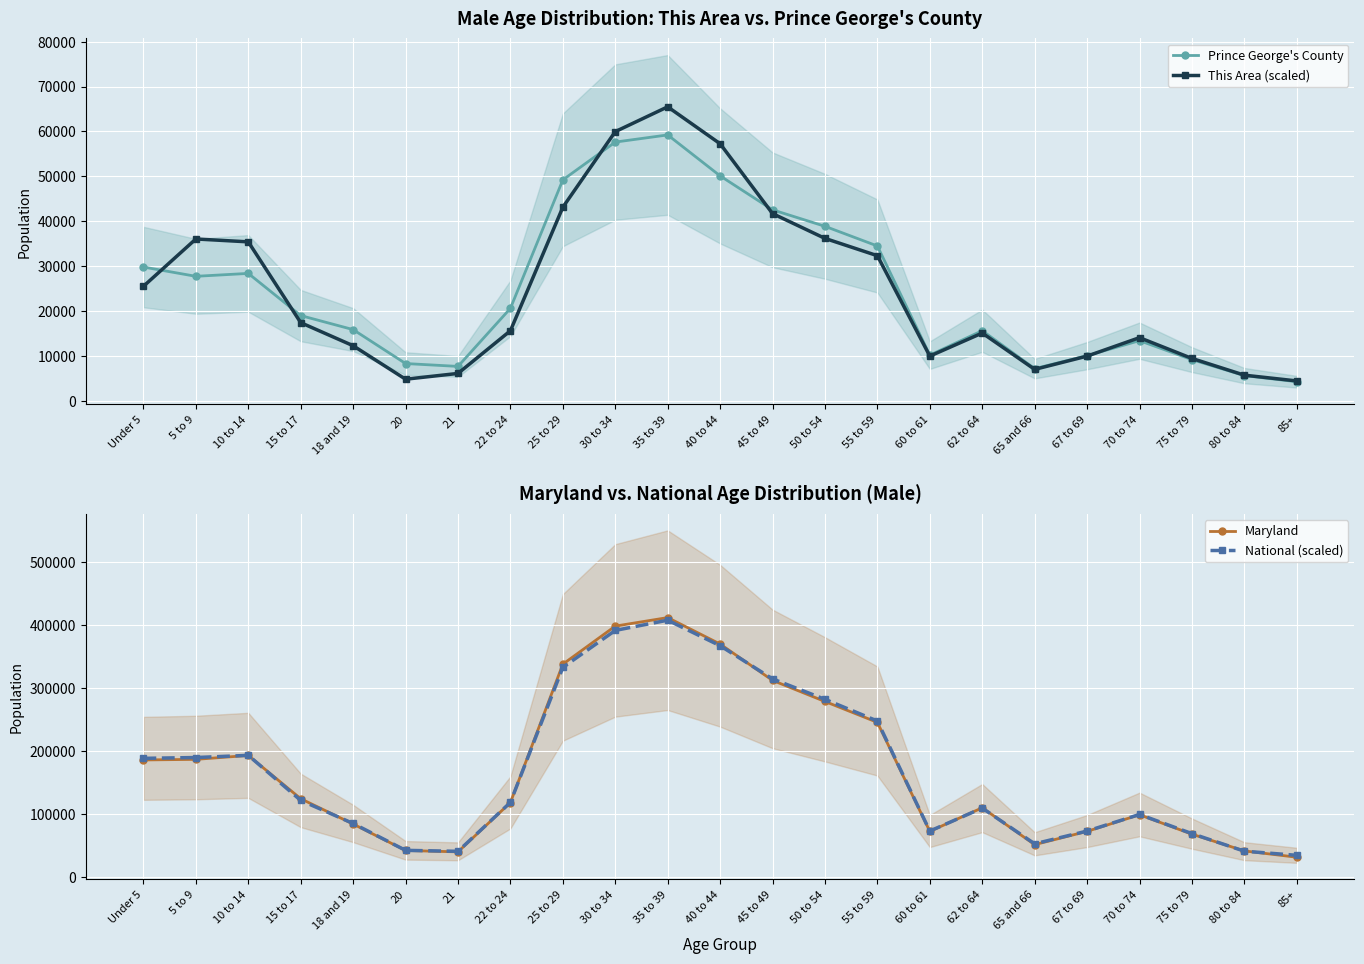

What is the label of the 19th point from the right?

18 and 19